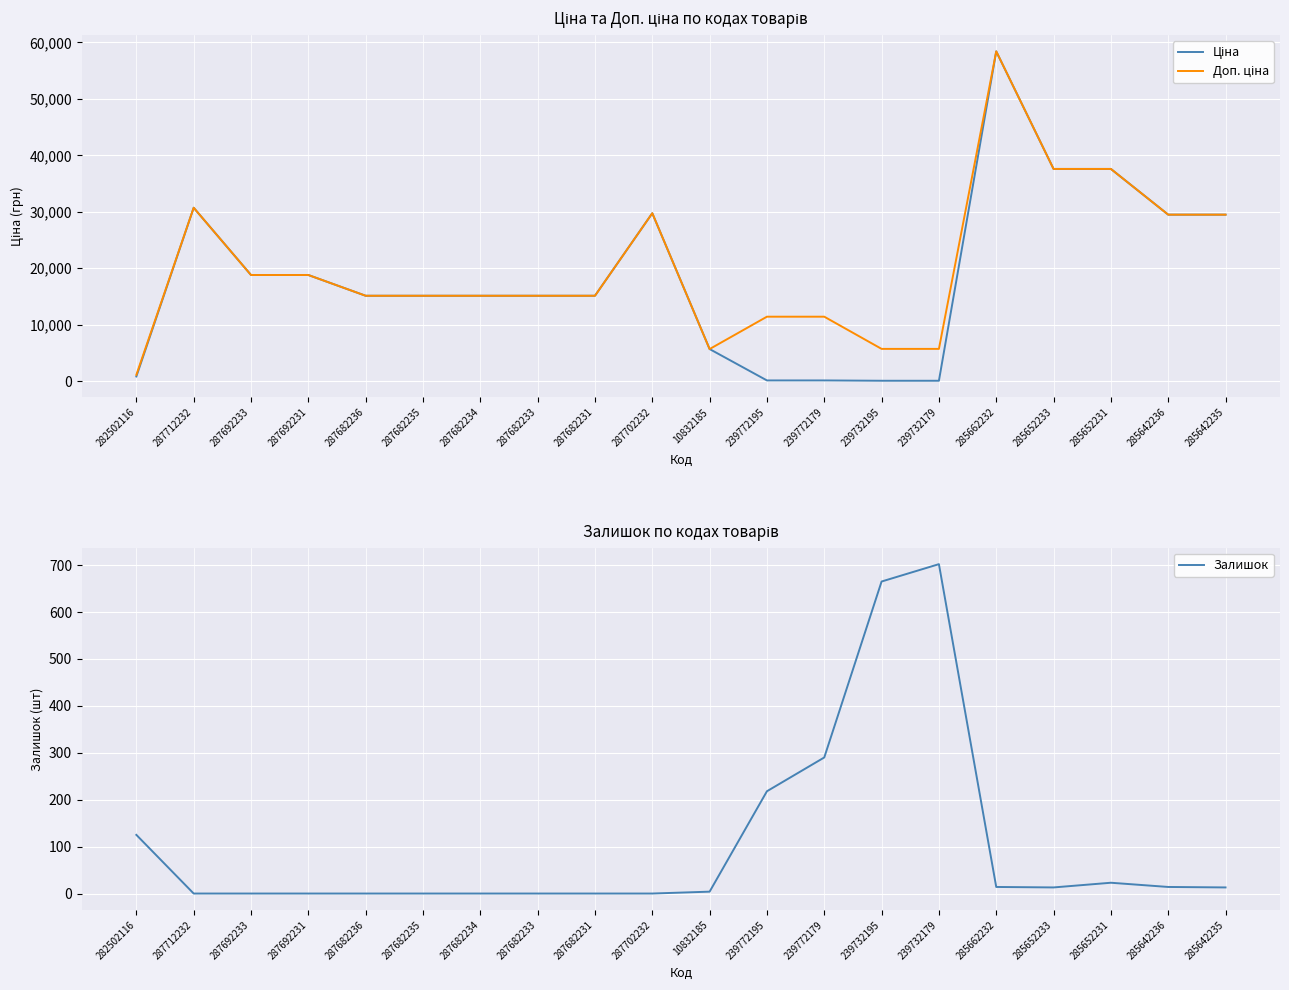

The value of Ціна at 239772195 is 201.4. True or false?

False